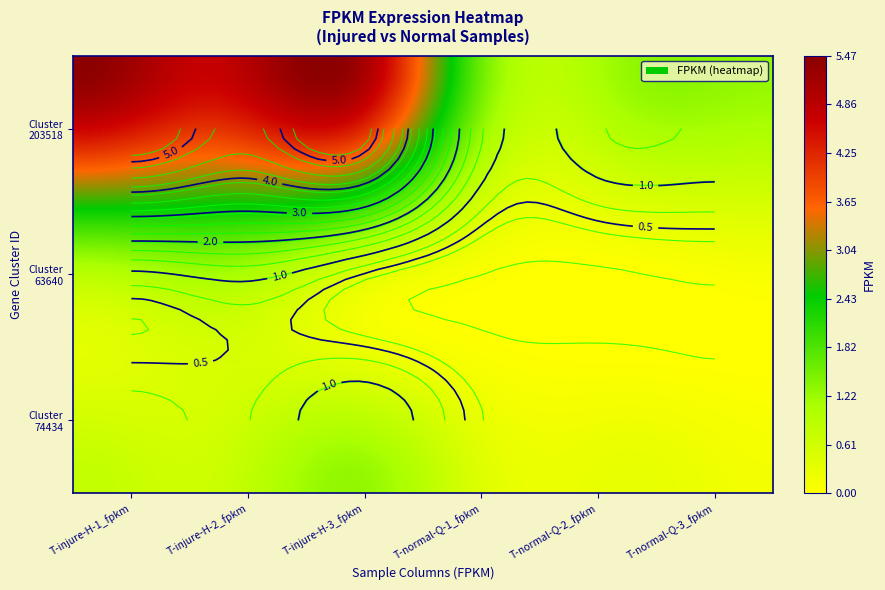

What is the sum of all Cluster-38184.74434 values?

3.6